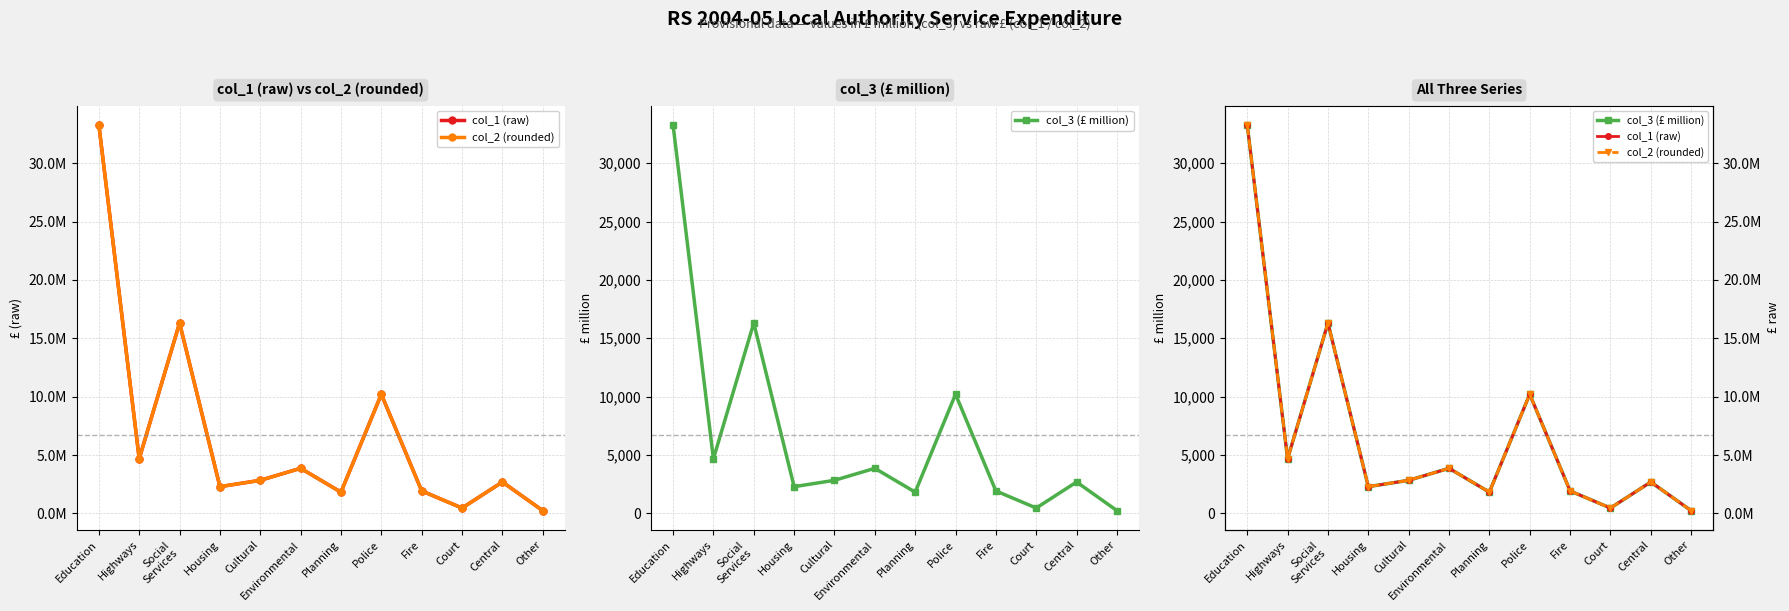

True or false: col_1 (raw) has more than 2 interior local peaks.

True